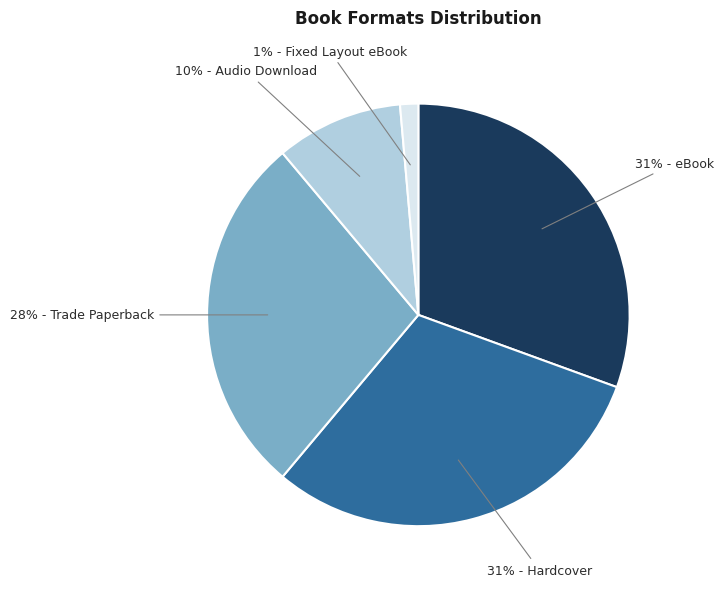

How many segments does this pie chart have?

5